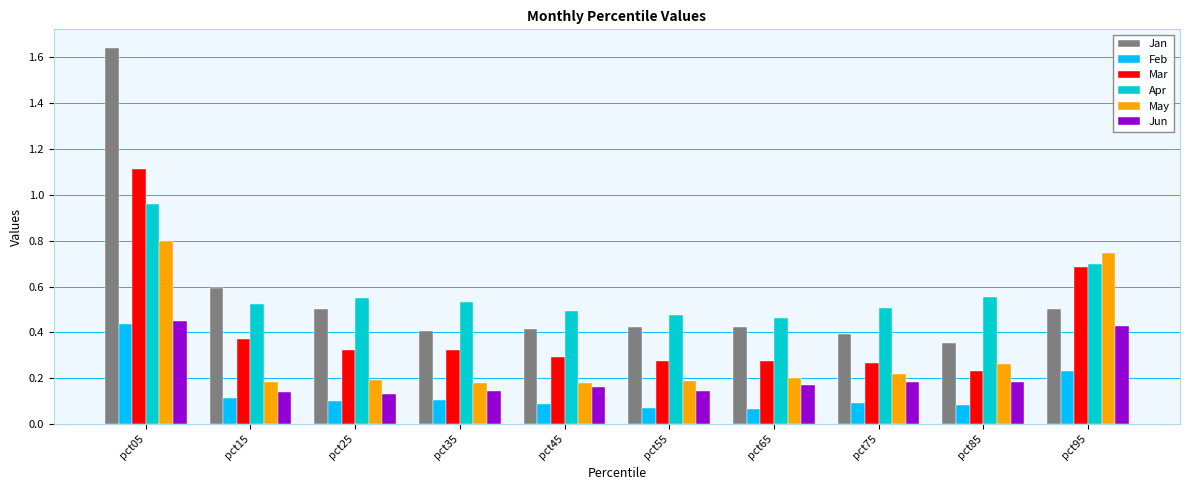

Which series changed the most between pct85 and pct95?

May